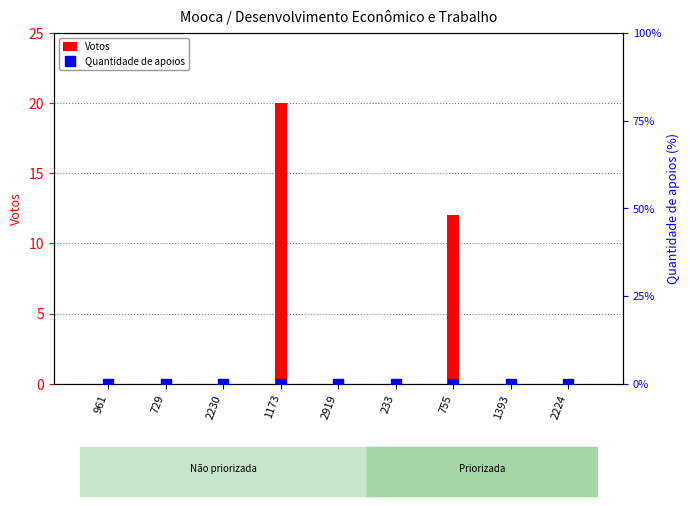

Which series has the widest spread of Y values?

Votos